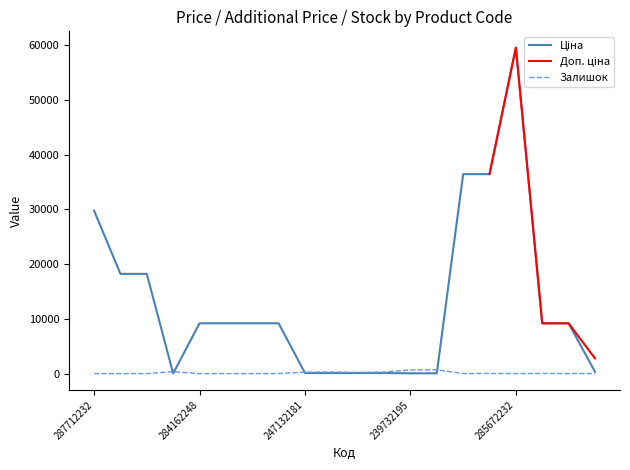

Where does the Ціна series first go above 9185?

287712232